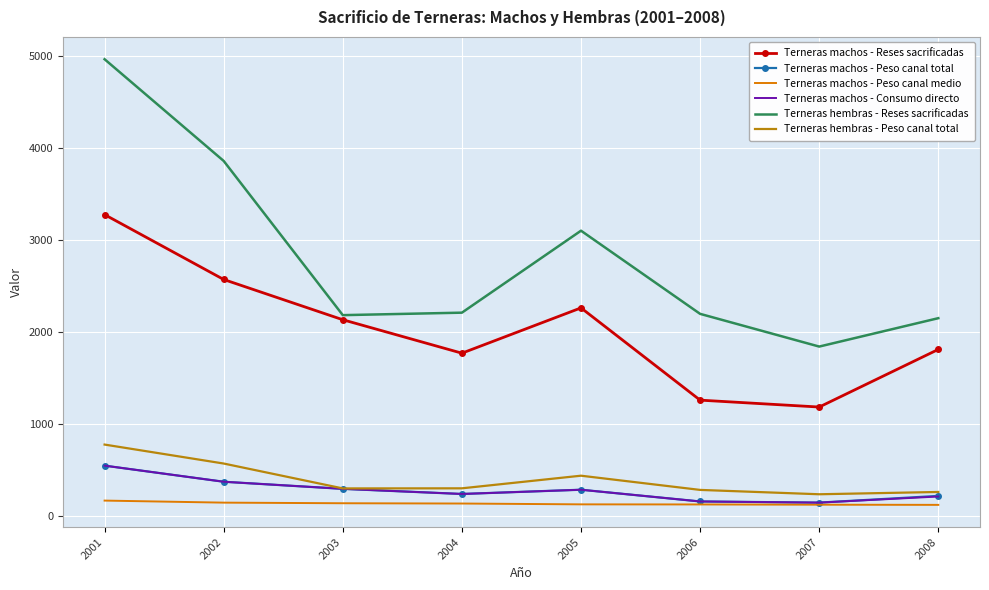

At which label does Terneras hembras - Reses sacrificadas reach its minimum?

2007